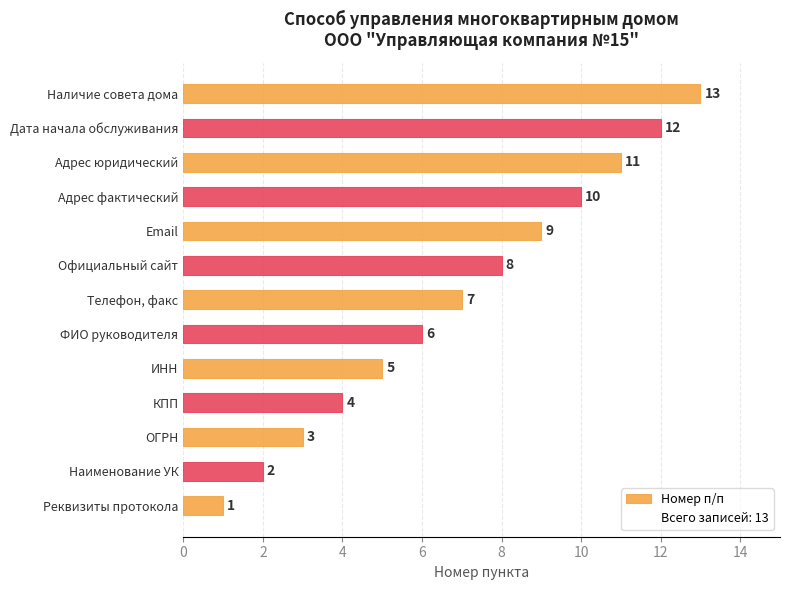

What is the change in value from Email to Адрес фактический?

+1